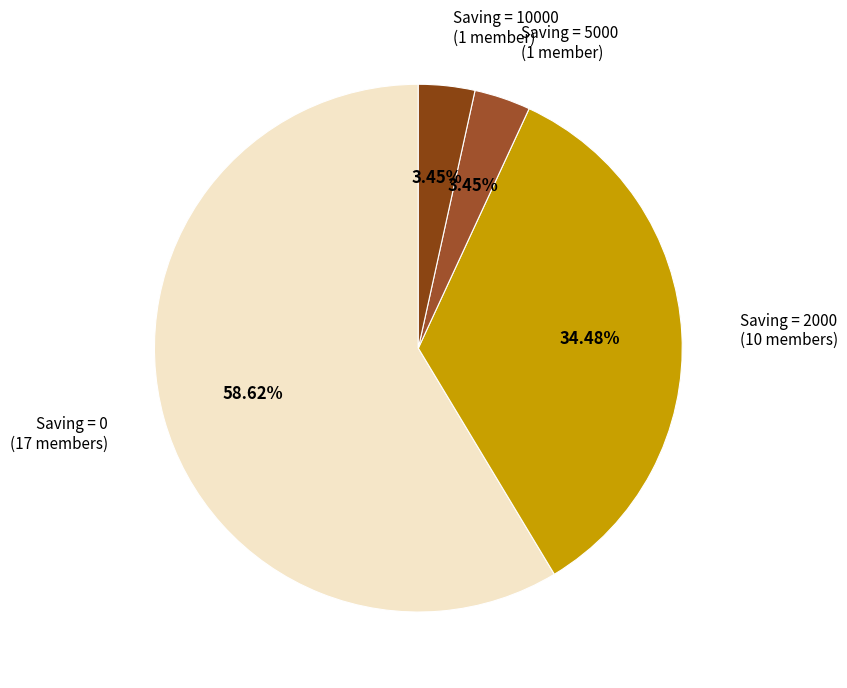

To the nearest percent, what is the average slice percentage?

25%